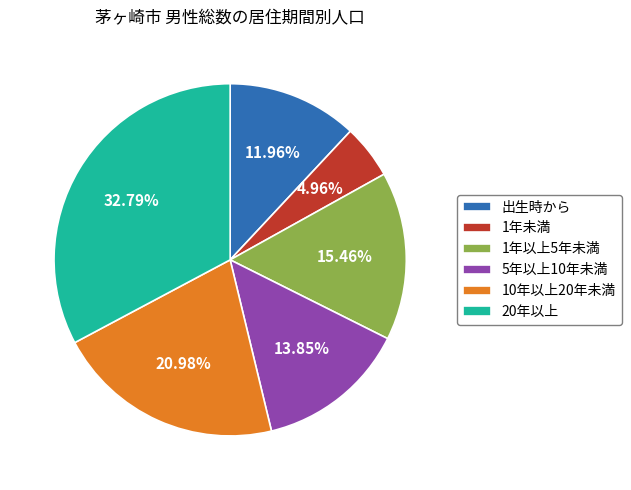

Is there any slice that represents more than half of the pie?

No